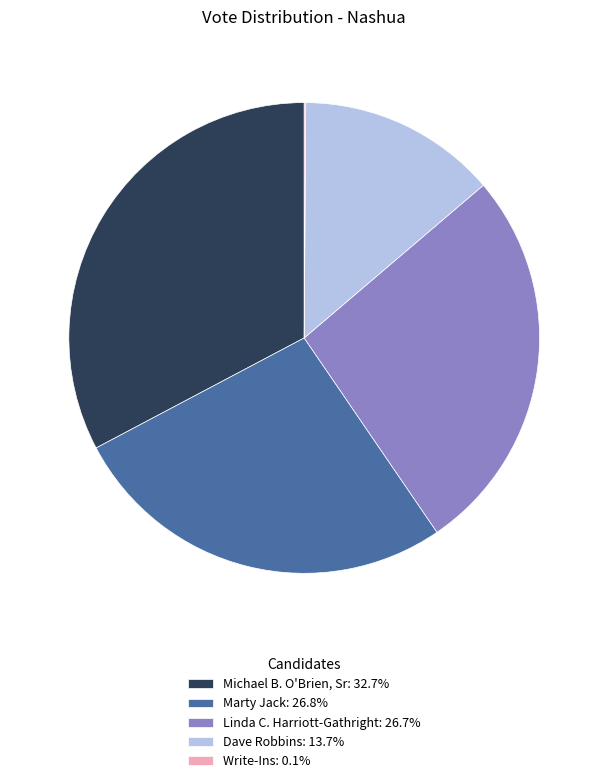

Does any single category account for the majority?

No